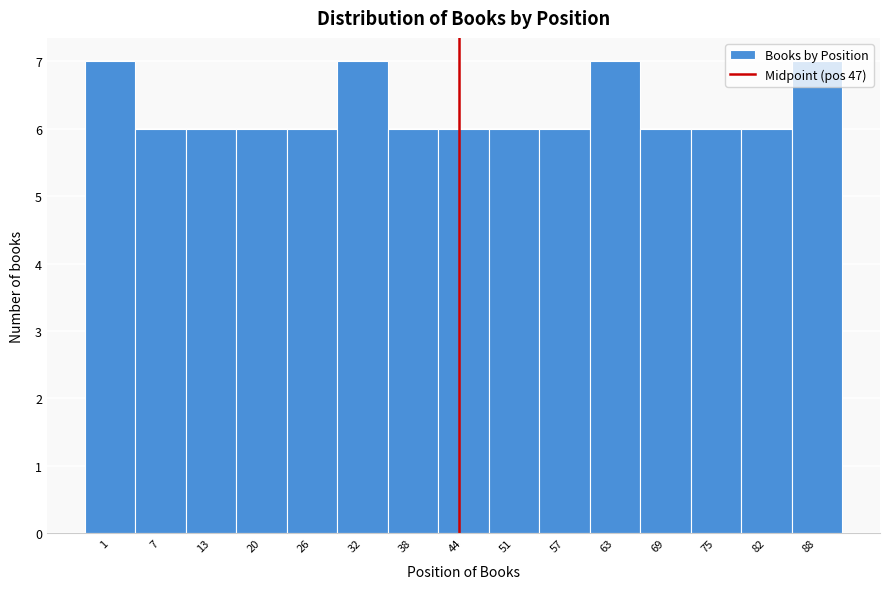

What is the sum of all values?

94